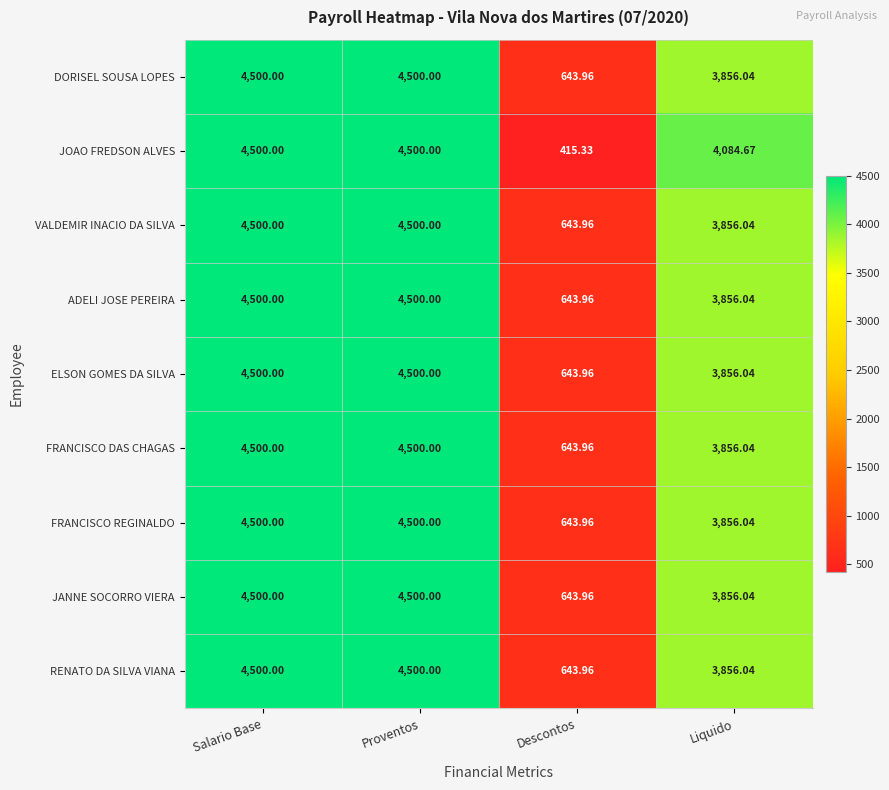

How many distinct data groups are displayed?

9